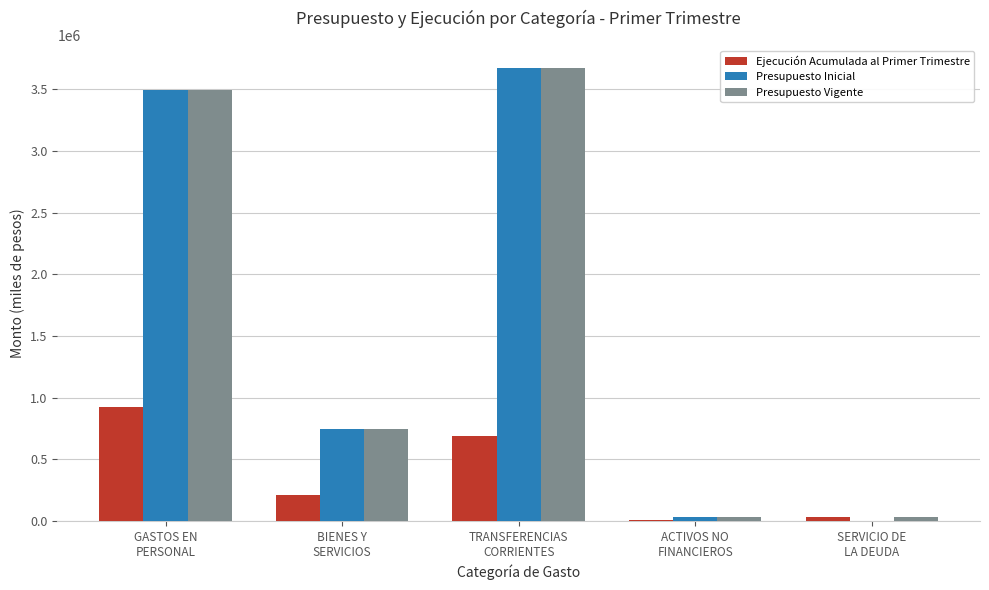

True or false: Presupuesto Inicial has a value of 1249093 at TRANSFERENCIAS
CORRIENTES.

False